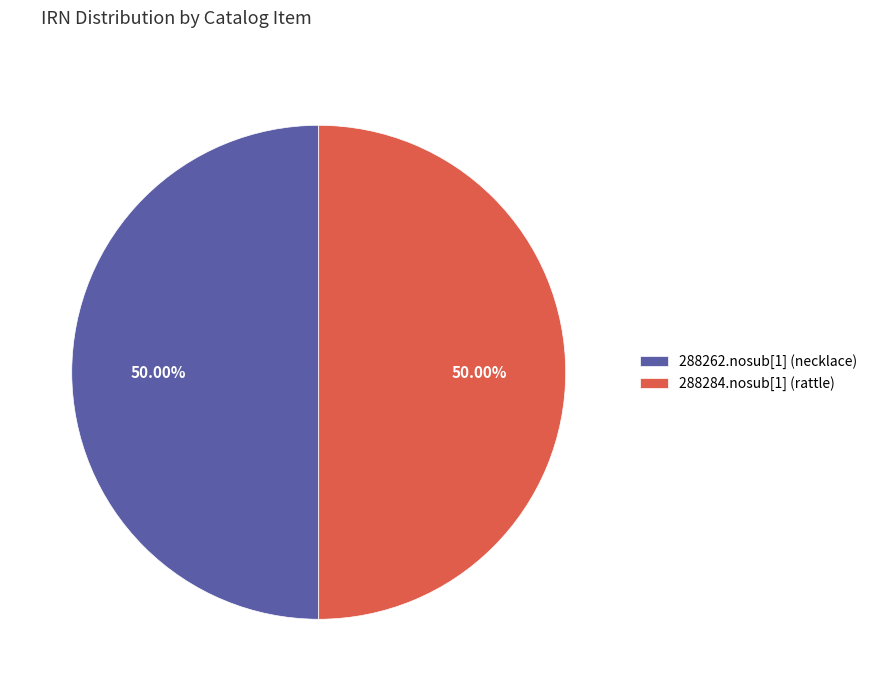

What is the total percentage of 288284.nosub[1] (rattle) and 288262.nosub[1] (necklace)?

100.0%